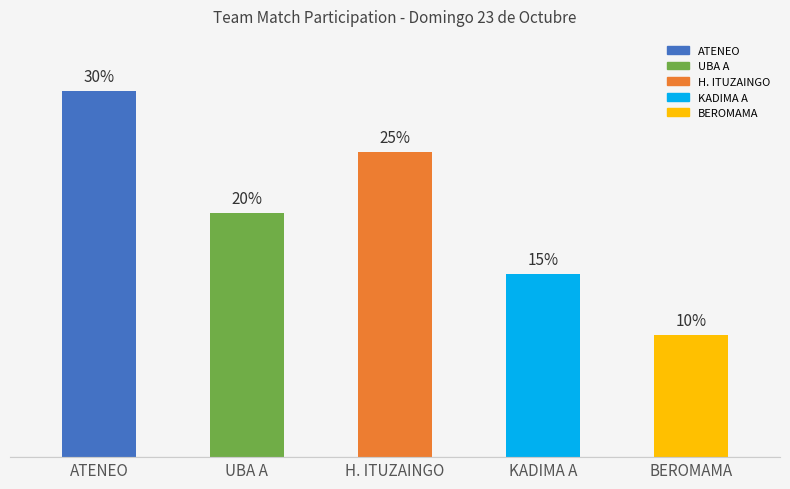

Which label corresponds to the smallest value in the chart?

BEROMAMA